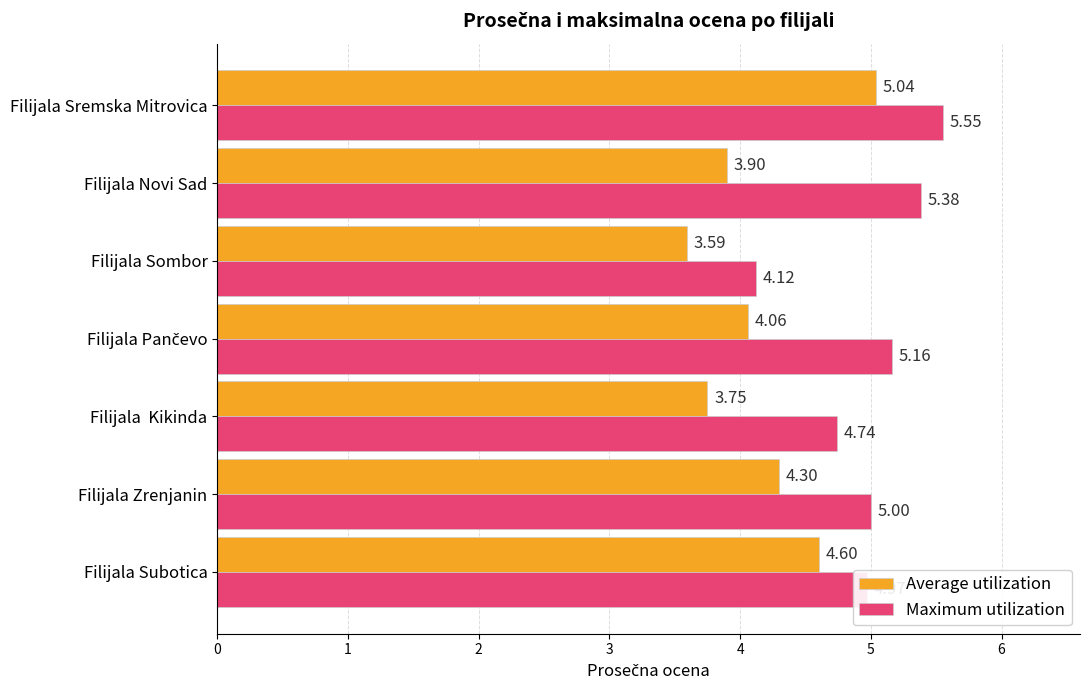

At which label does Maximum utilization reach its peak?

Filijala Sremska Mitrovica